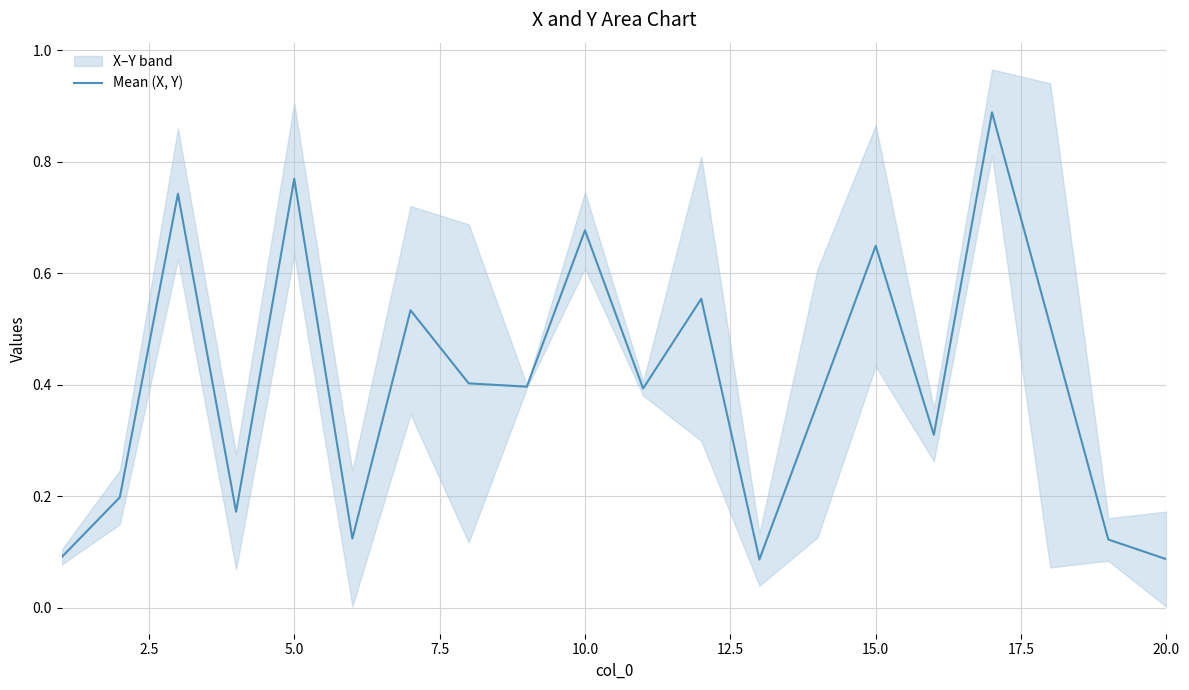

The value of Mean (X, Y) at 20.0 is 0.0. True or false?

False